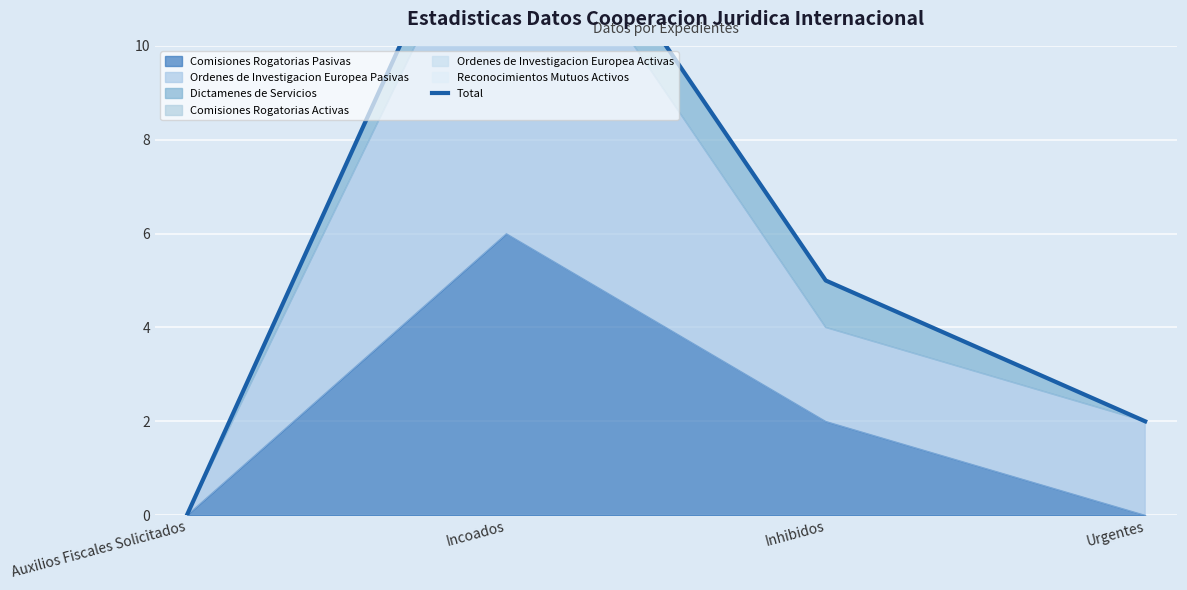

What is the label of the 2nd point from the right?

Inhibidos